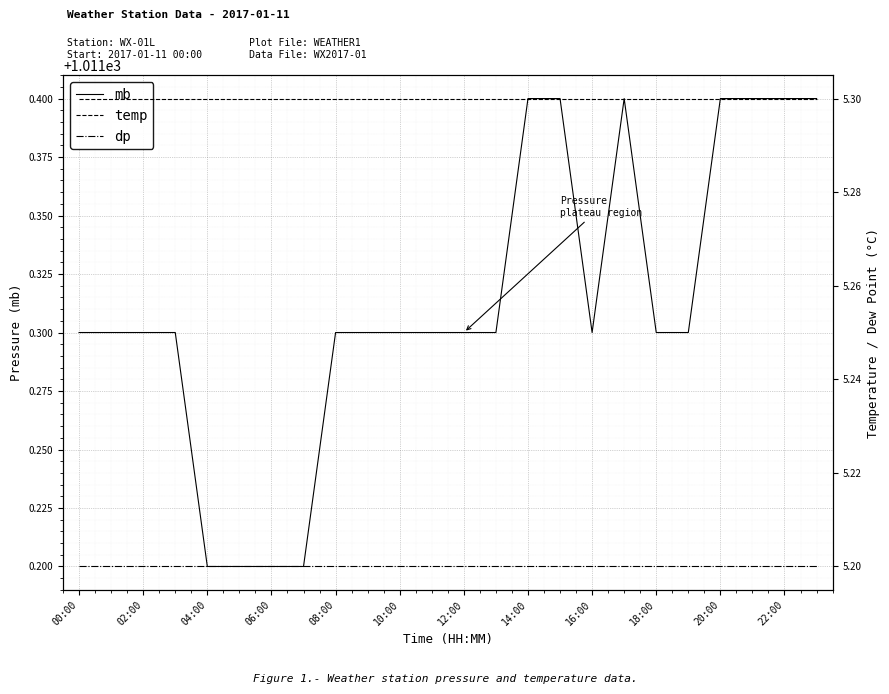

What is the minimum value for mb?

1011.2